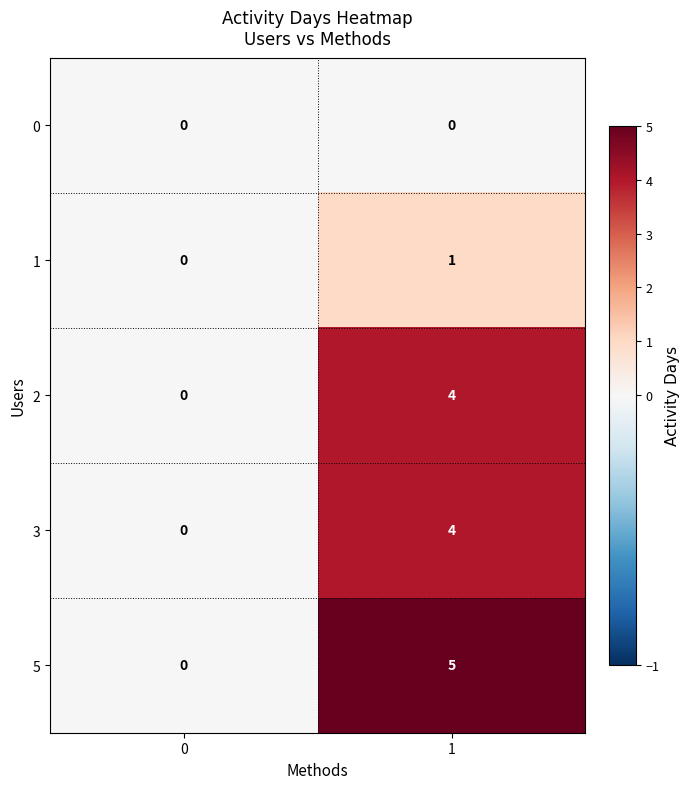

Which series has the largest total across all categories?

5